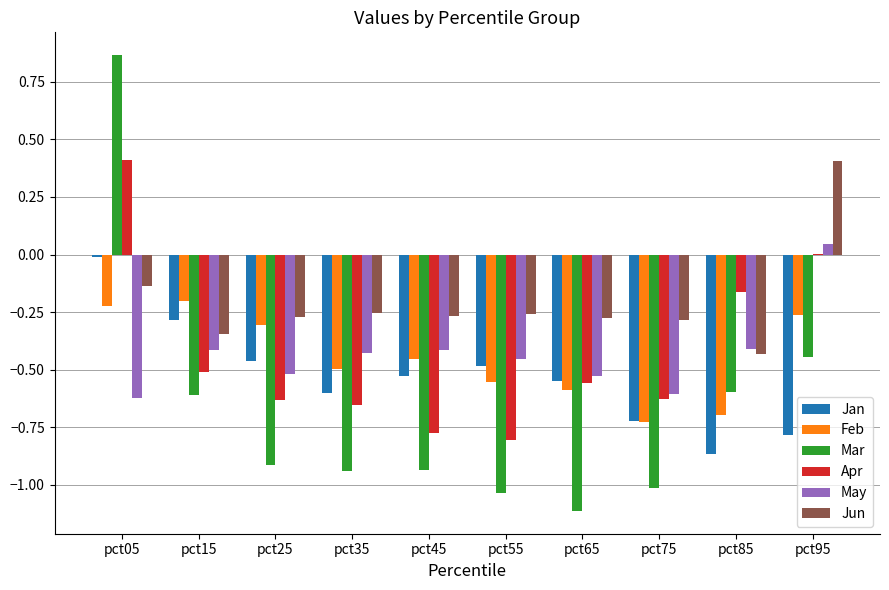

Which series has the largest total across all categories?

Jun